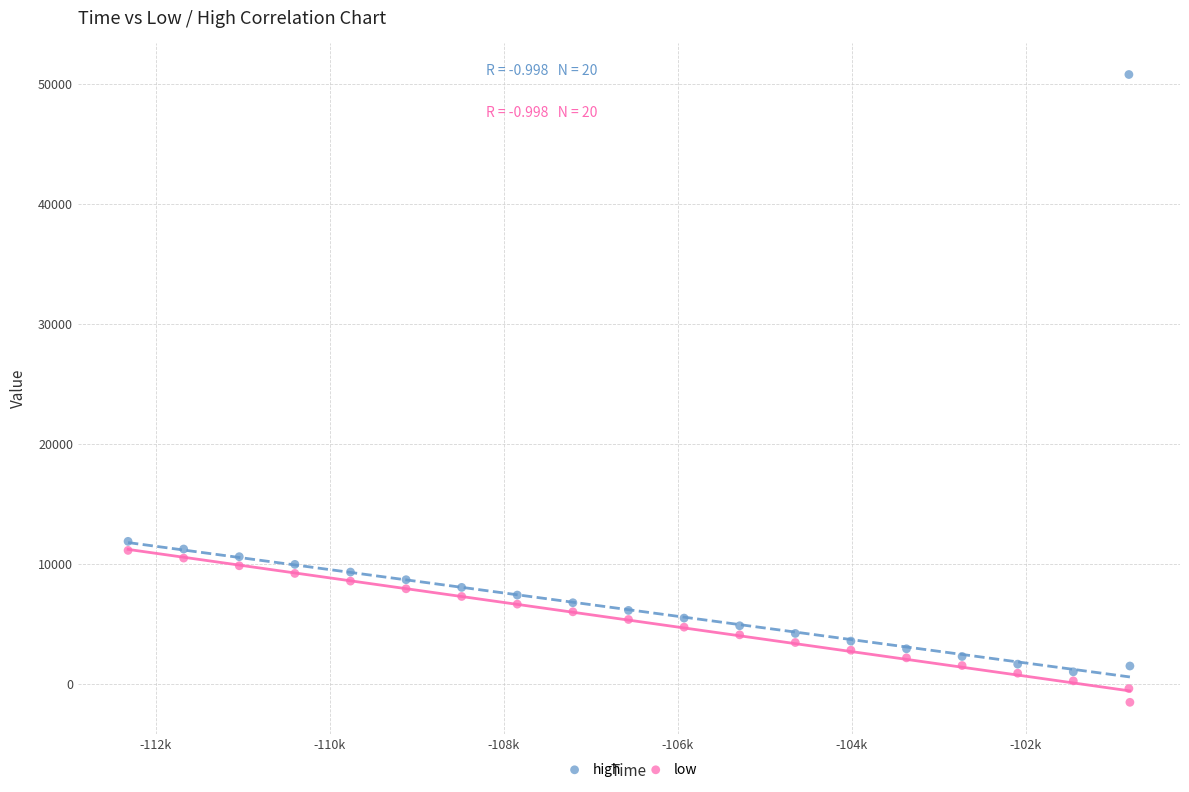

What are all the series names shown in the legend?

high, low